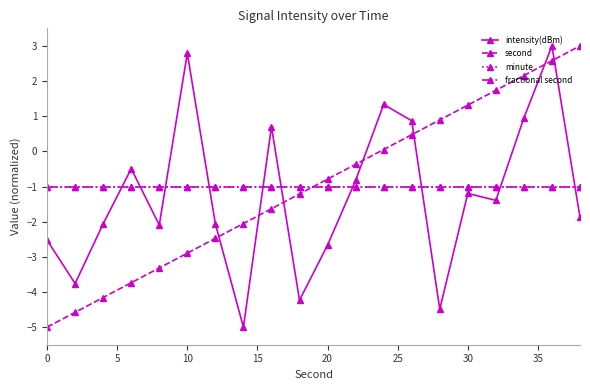

Is this an area chart (filled region under the line)?

No